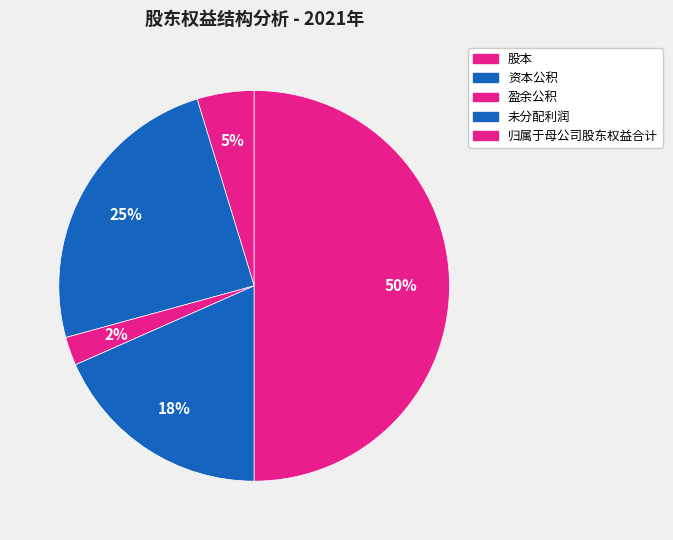

To the nearest percent, what is the combined percentage of 股本 and 未分配利润?

23%